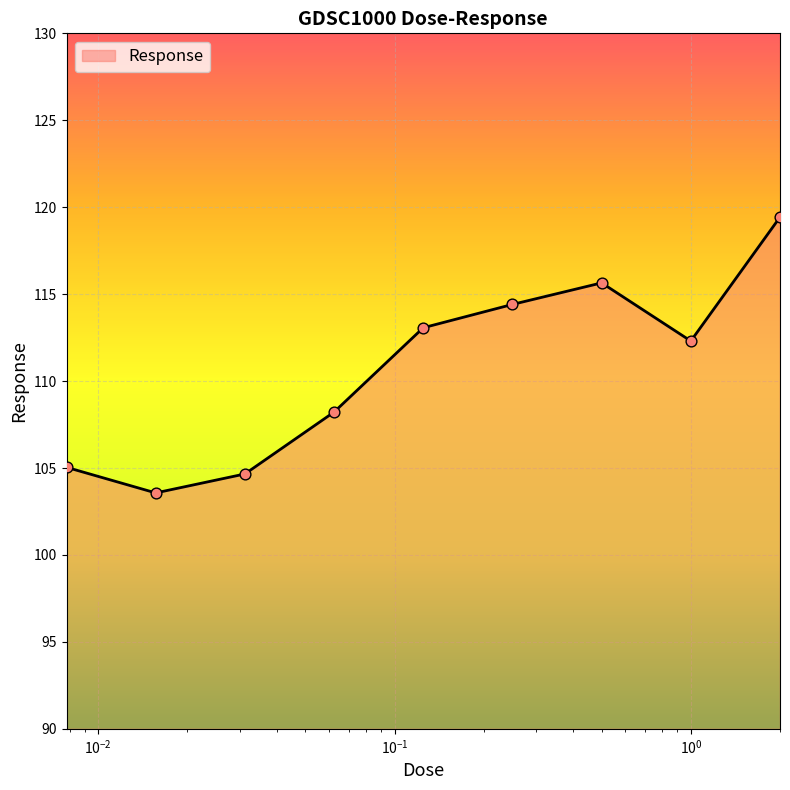

What is the difference between the maximum and minimum values?

15.9